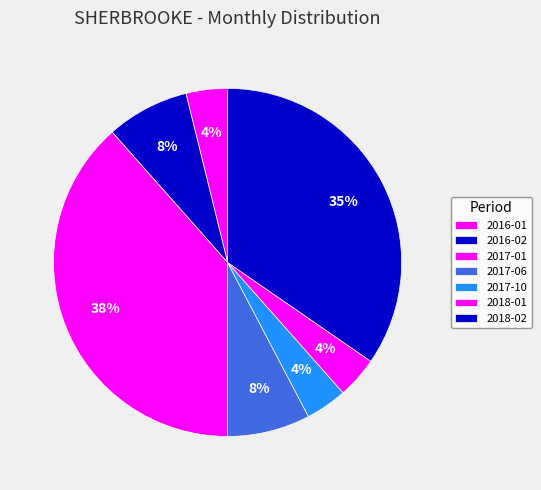

How many segments does this pie chart have?

7